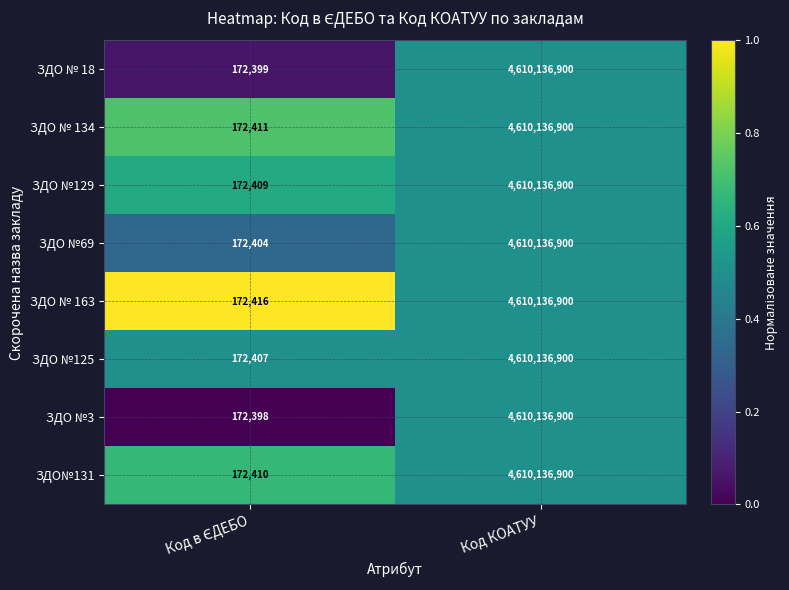

What is the average value of the ЗДО № 163 series?

2305154658